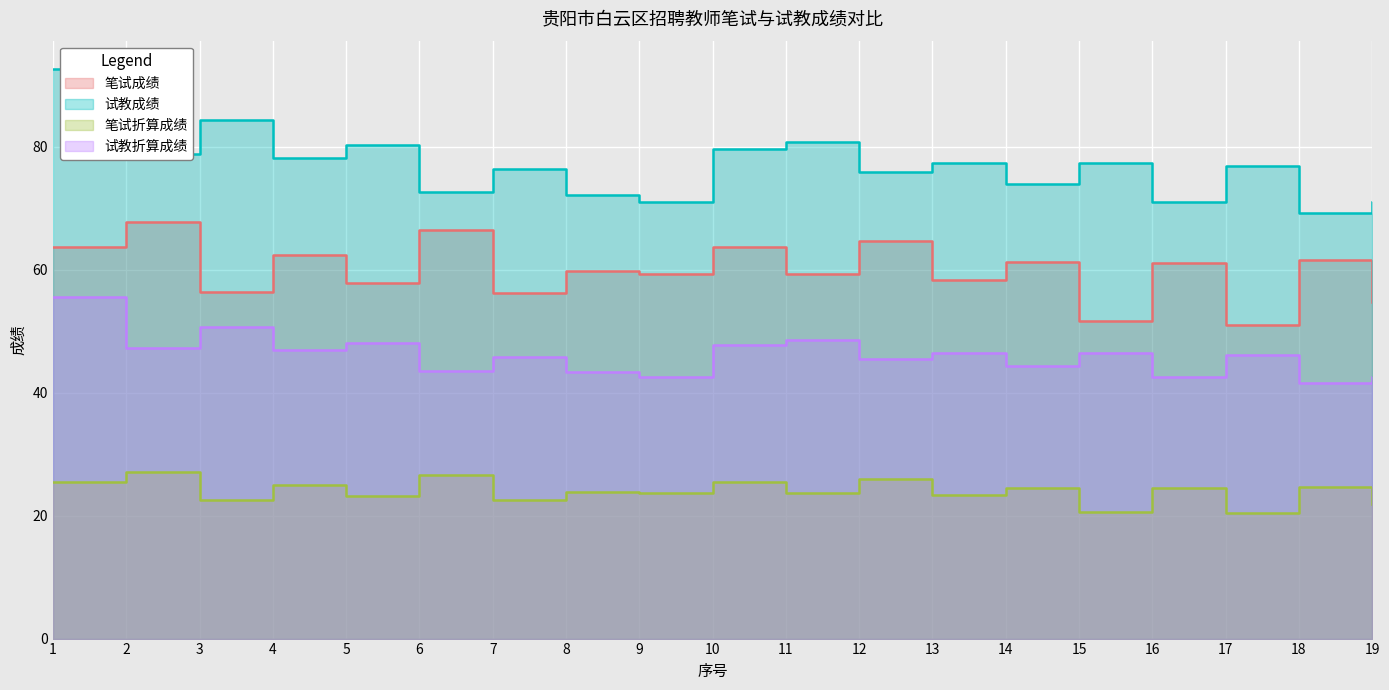

Count the number of categories in the chart.

19